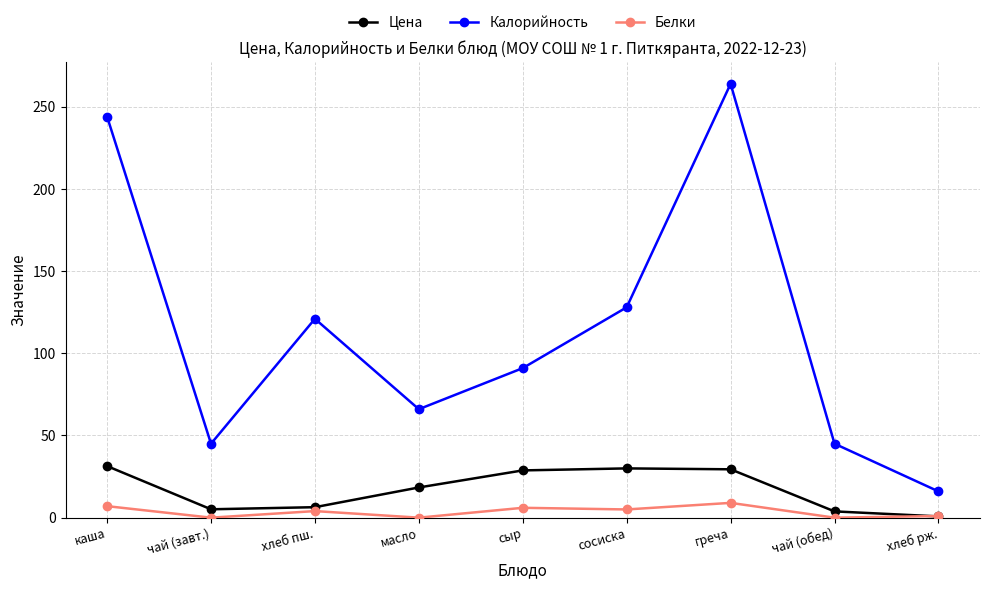

At which label is Калорийность closest to 140?

сосиска